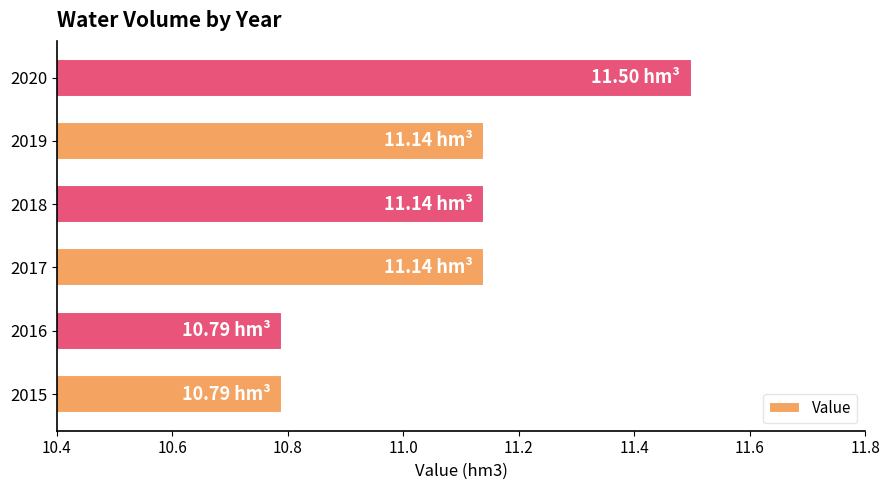

Approximately how many times larger is the value at 2016 compared to 2019?

1.0